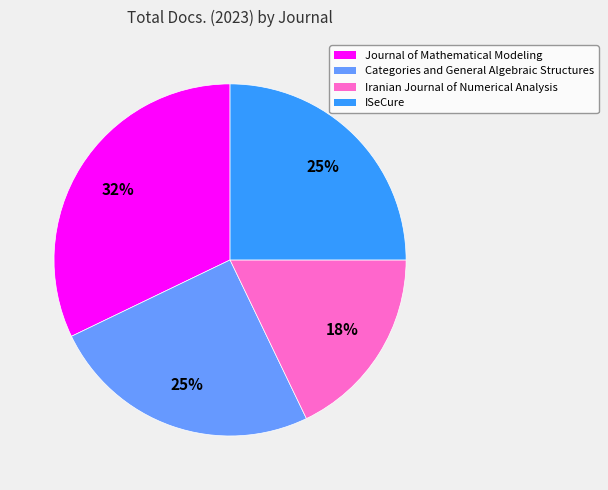

What percentage is the Journal of Mathematical Modeling slice, to the nearest percent?

32%